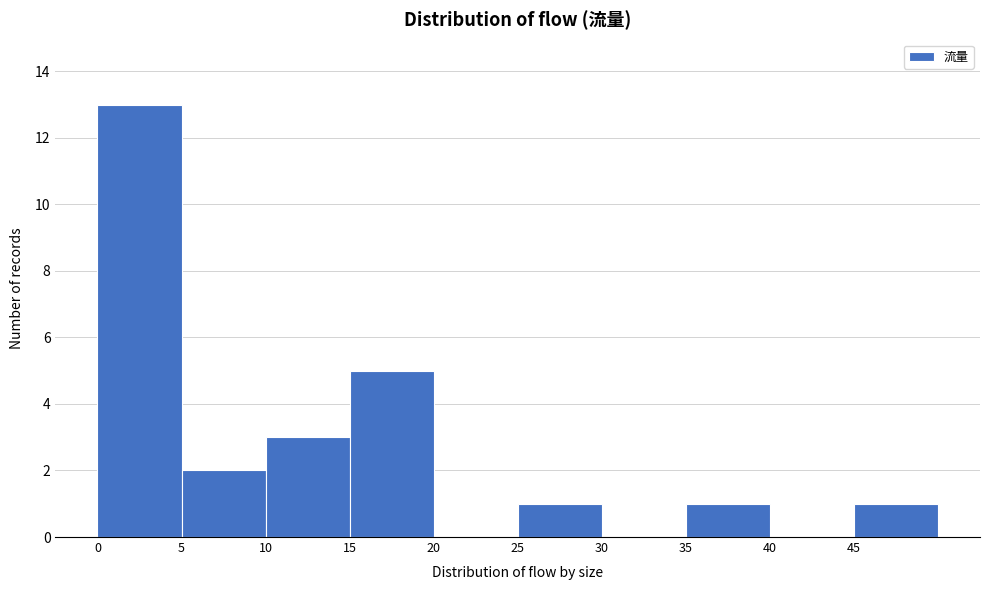

Over which range of the x-axis is the bar tallest?

0 to 5